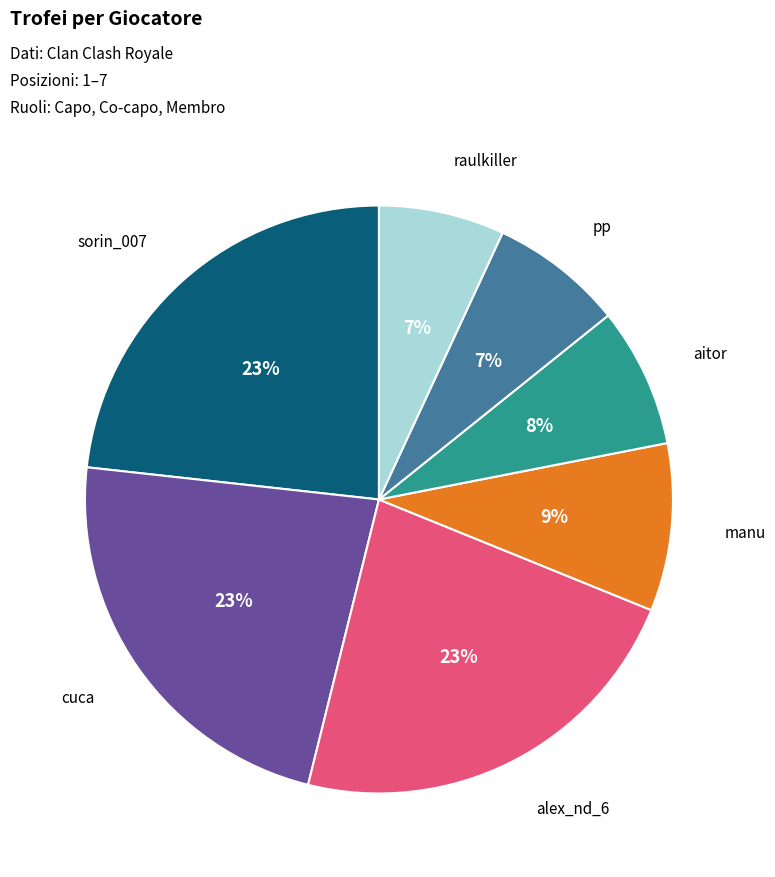

What percentage is the alex_nd_6 slice, to the nearest percent?

23%